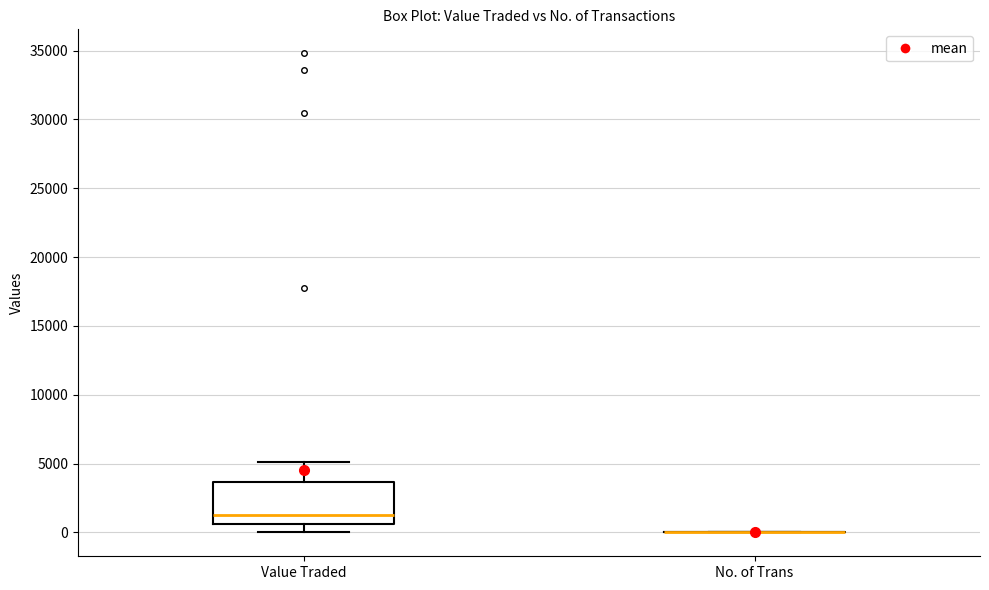

Reading left to right, read every box against the y-axis: the position of its median line, the range the box covers, and the ends of its whiskers. The values are not printed on the chart, so give them approximately, as read against the axis.

Value Traded: median 1500, box 500 to 3500, whiskers 0 to 5000
No. of Trans: box collapsed to a line at 0, whiskers 0 to 0